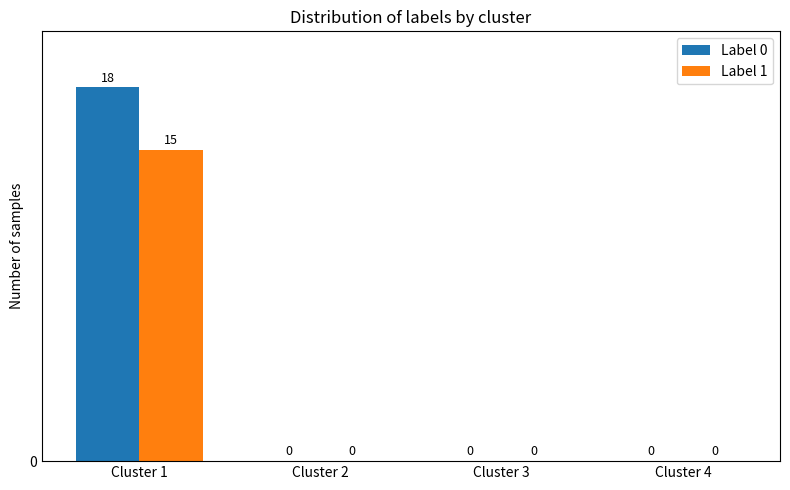

What is the greatest value displayed?

18